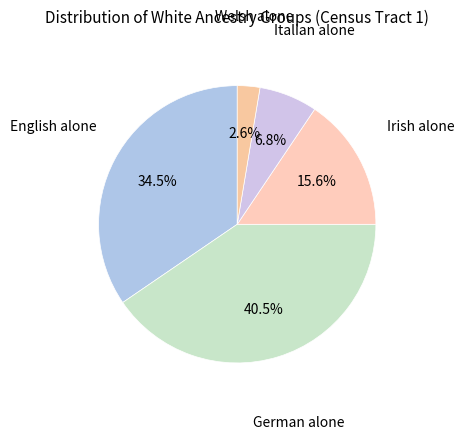

Count the number of slices in the pie.

5